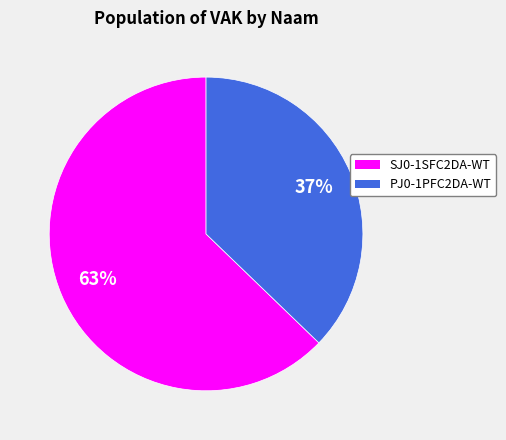

Count the number of slices in the pie.

2